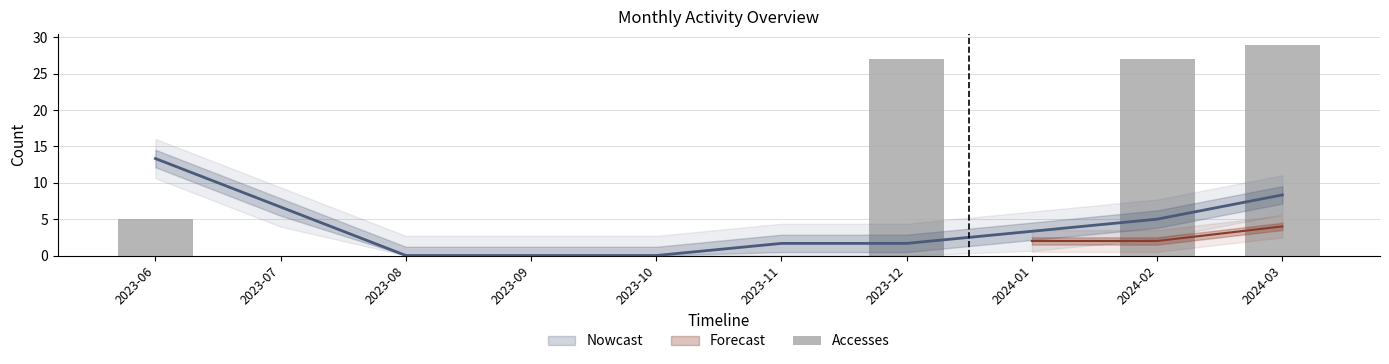

Reading right to left, what are all the values shown in this chart?

29	27	0	27	0	0	0	0	0	5